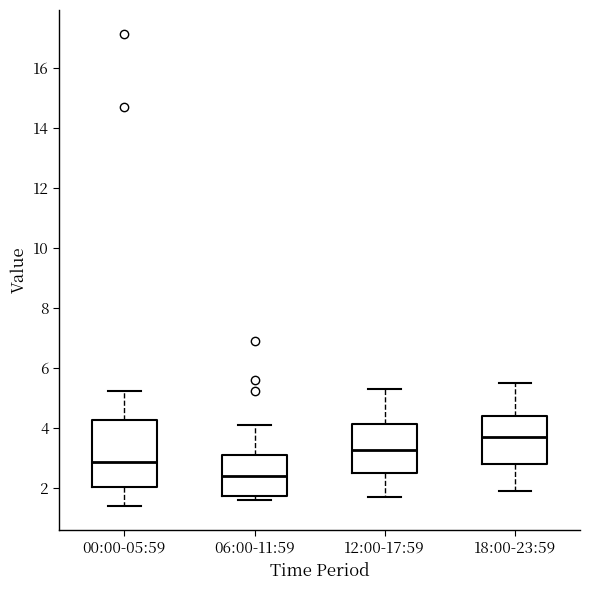

Reading left to right, transcribe this box plot: for each box, give where its median line is, the range the box spans, and where its two whiskers end, as read against the y-axis. The values are not printed on the chart, so give them approximately, as read against the axis.

00:00-05:59: median 2.8, box 2.0 to 4.2, whiskers 1.4 to 5.2
06:00-11:59: median 2.4, box 1.8 to 3.0, whiskers 1.6 to 4.2
12:00-17:59: median 3.2, box 2.4 to 4.2, whiskers 1.8 to 5.4
18:00-23:59: median 3.8, box 2.8 to 4.4, whiskers 2.0 to 5.6